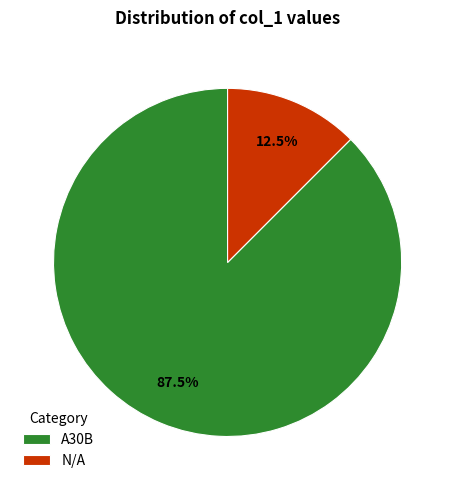

To the nearest percent, what is the difference between the largest and smallest slice percentages?

75%